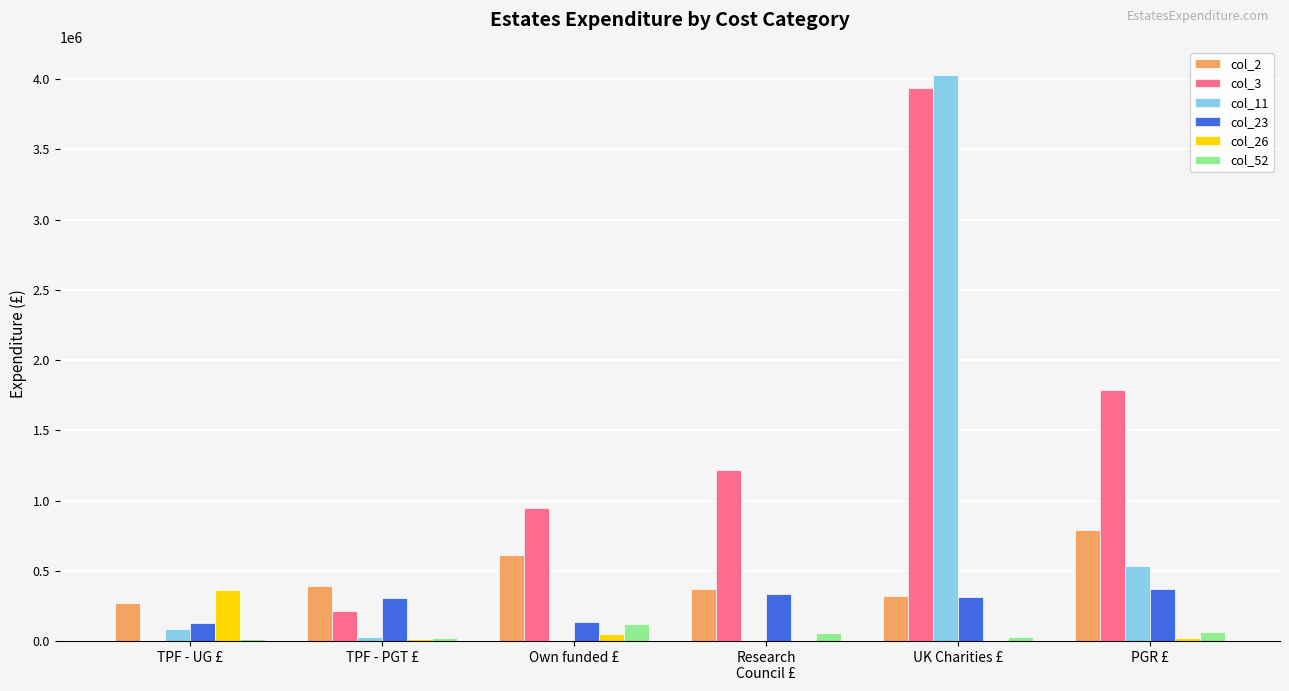

At which category is the sum across all series the highest?

UK Charities £